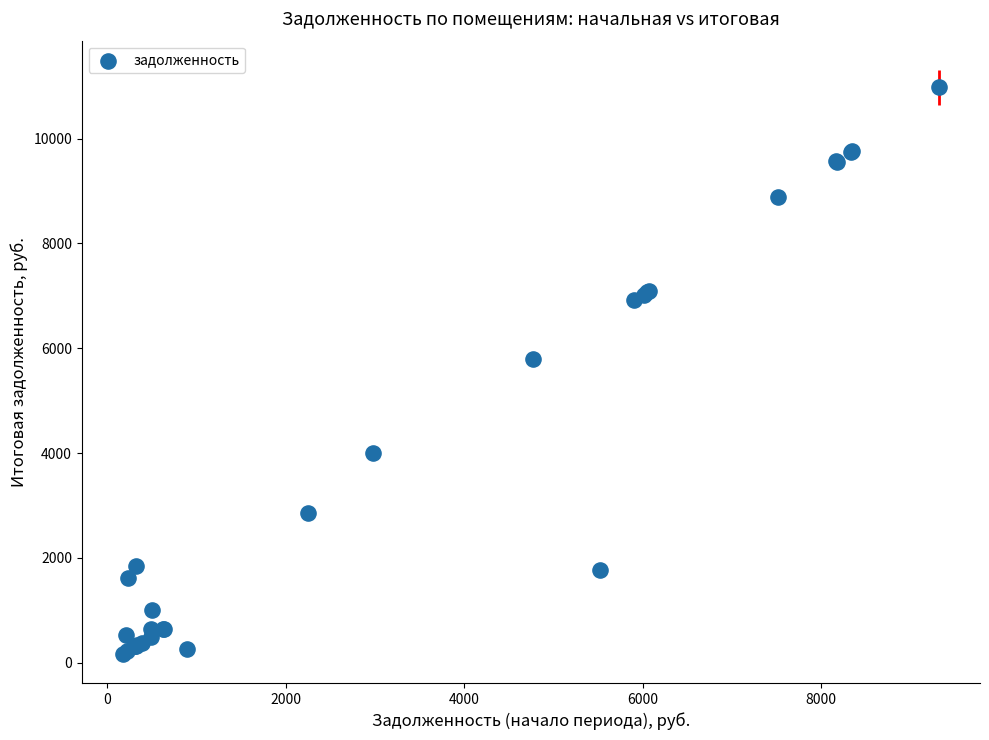

What Y value in the scatter plot is closest to 5575?

5797.5